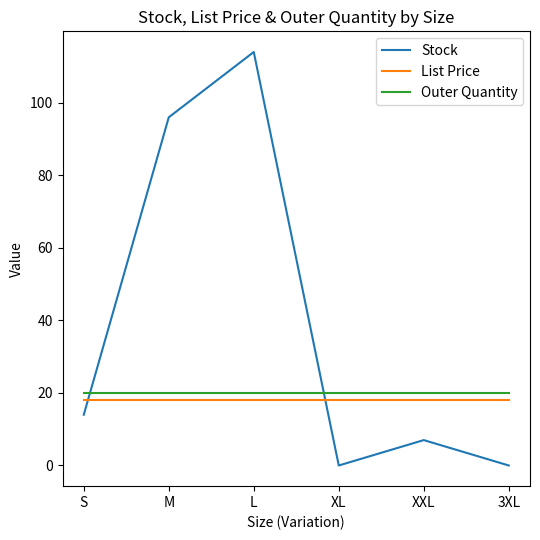

What are all the series names shown in the legend?

Stock, List Price, Outer Quantity